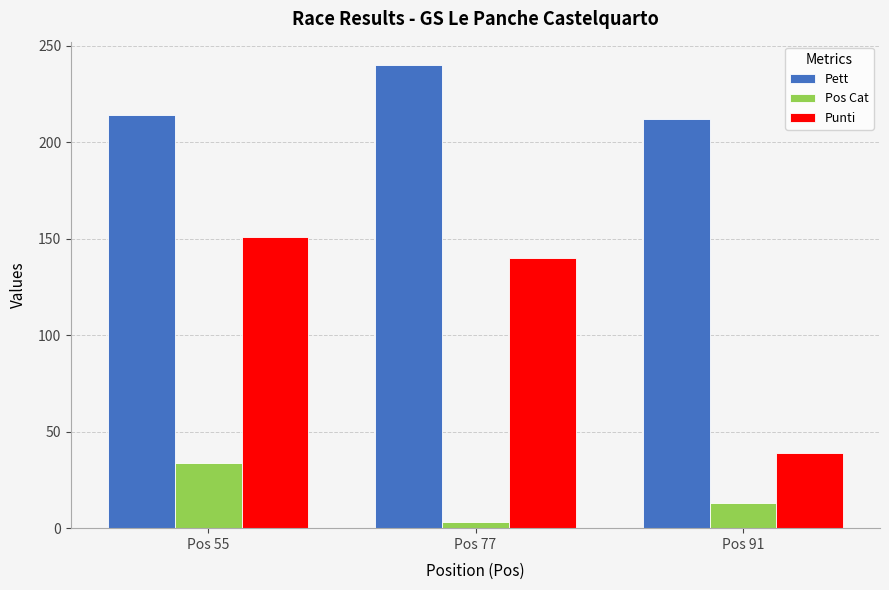

Between Pos 77 and Pos 91, which series saw the biggest shift?

Punti